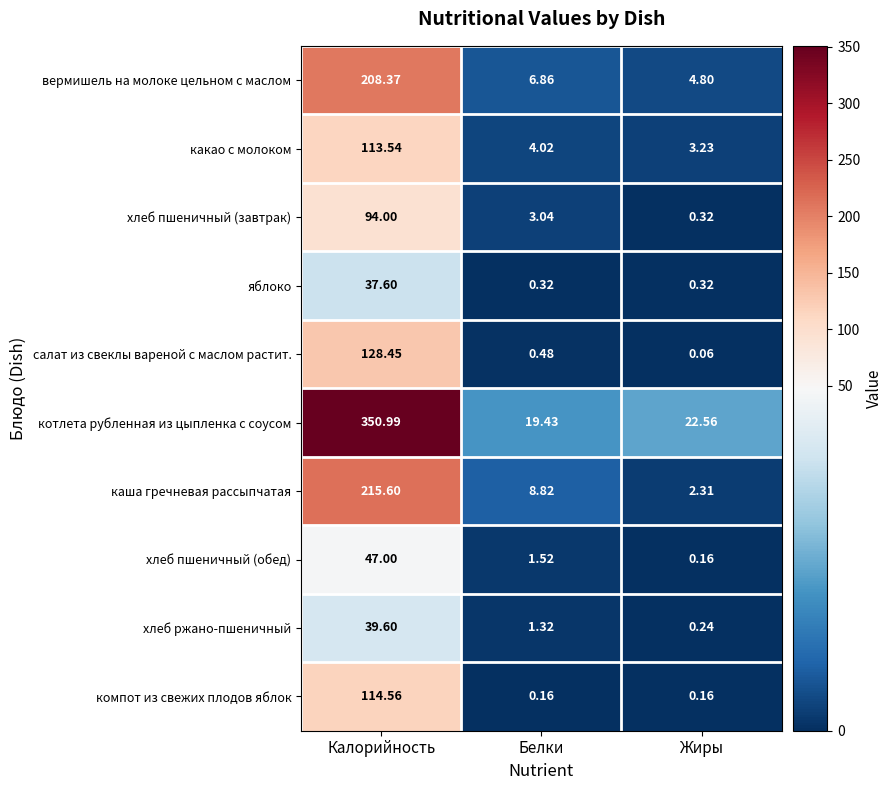

Is the value of хлеб пшеничный (завтрак) at Калорийность greater than the value of салат из свеклы вареной с маслом растит. at Белки?

Yes